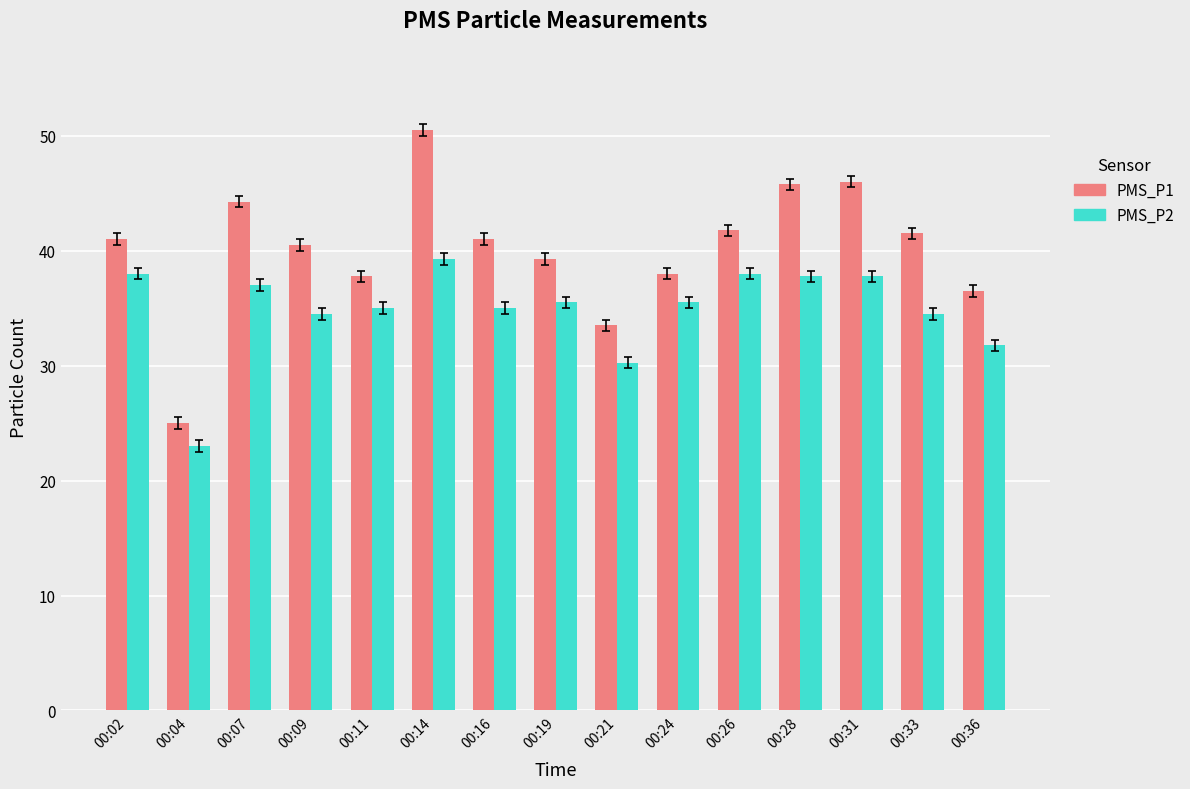

List the series in order of their peak value, highest first.

PMS_P1, PMS_P2